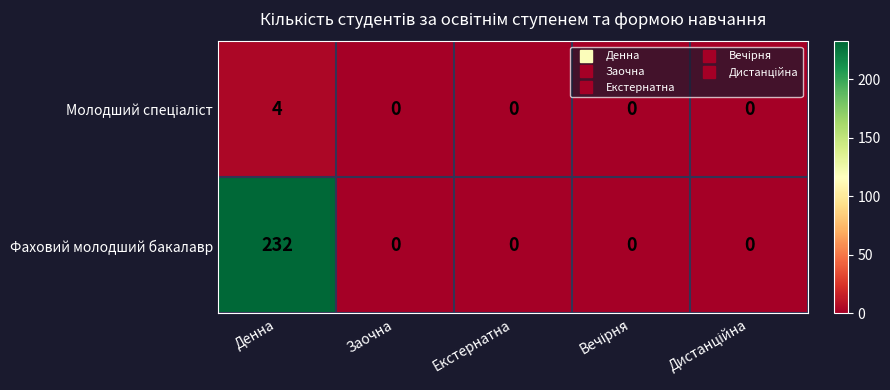

The value of Фаховий молодший бакалавр at Денна is 232. True or false?

True